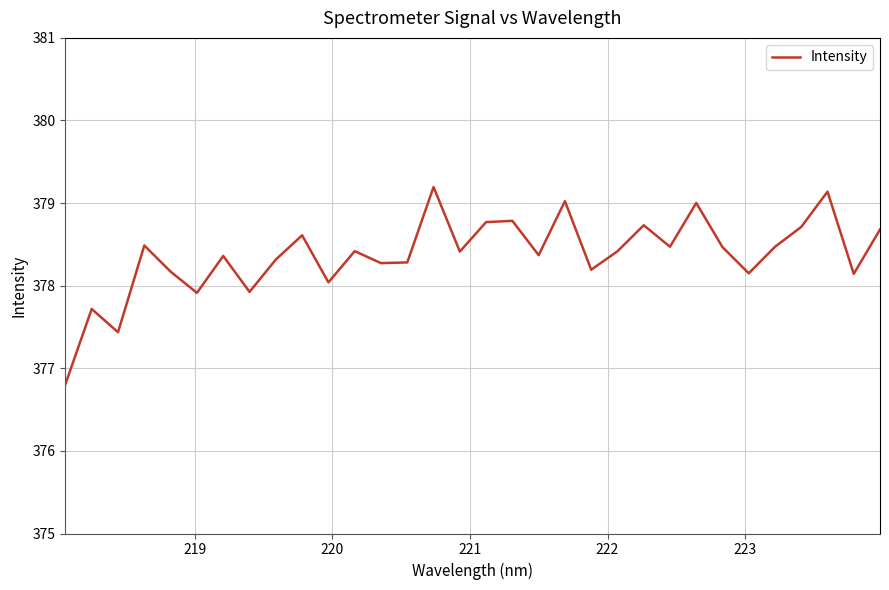

What is the minimum value shown in the chart?

376.8